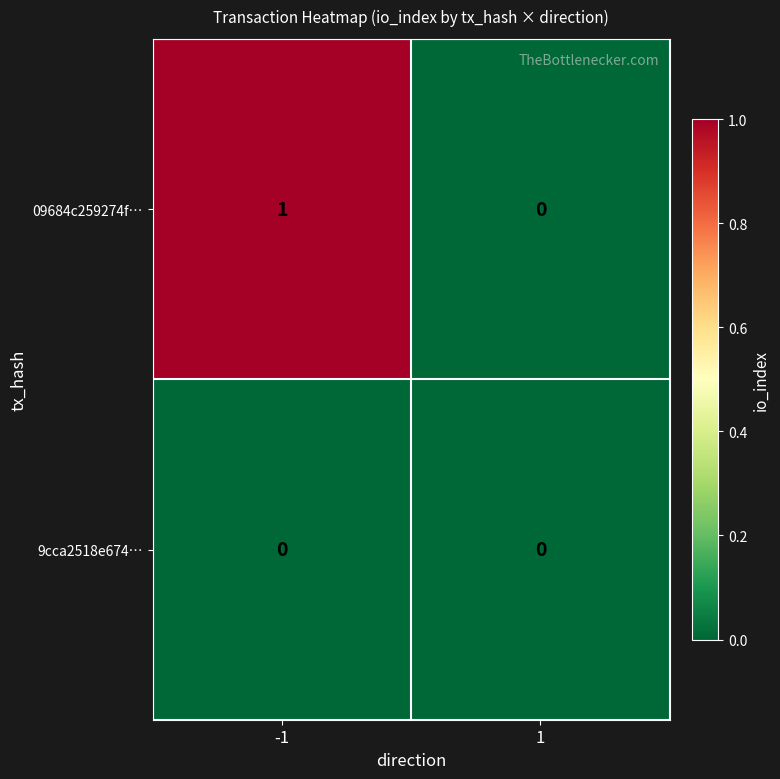

How many data points does each series have?

2